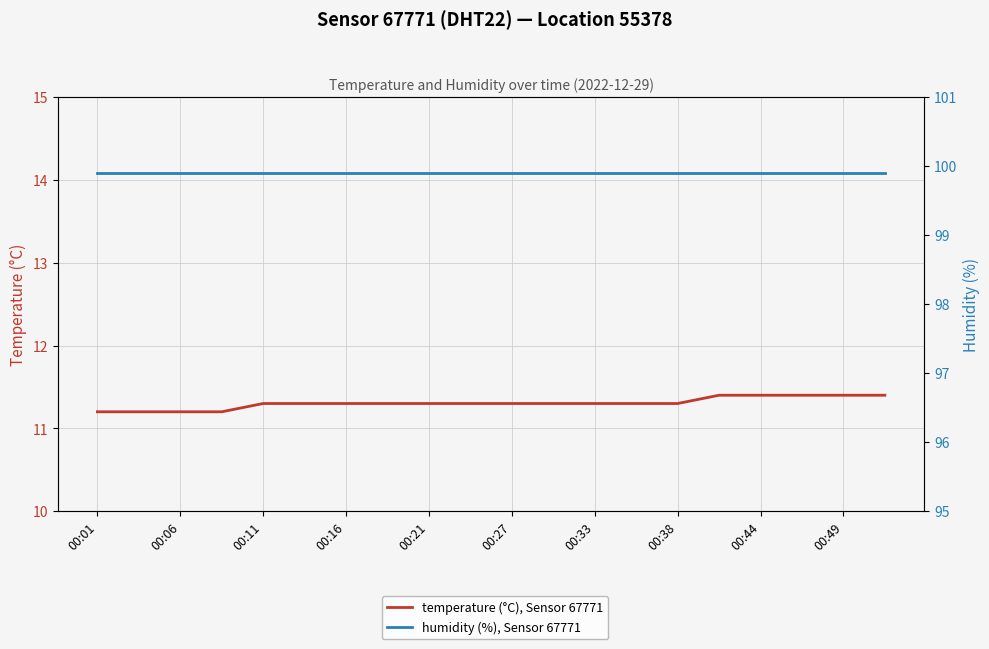

Which label corresponds to the largest value in the chart?

00:01